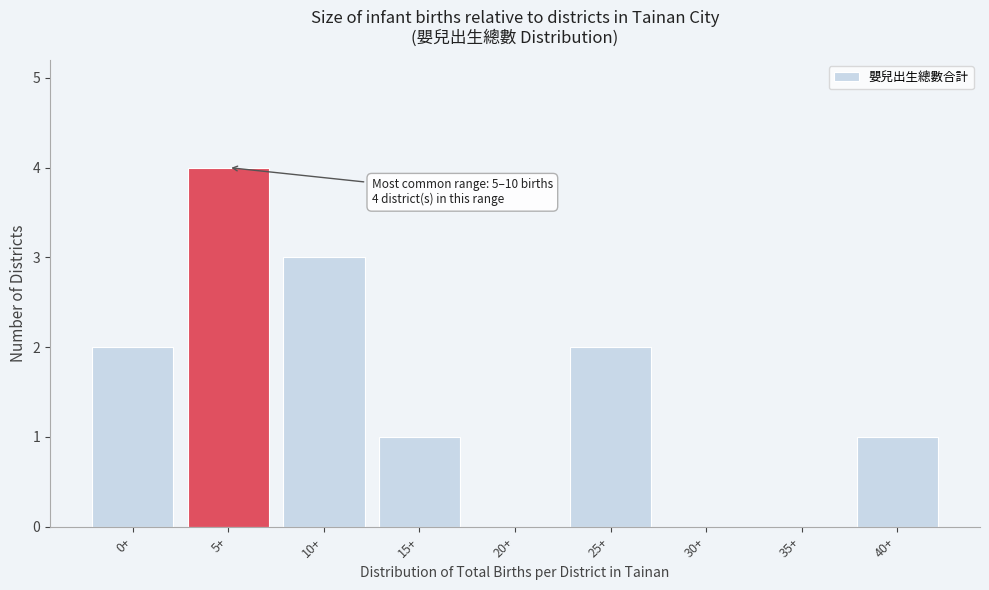

Reading left to right, extract all data points from this chart.

0+=2	5+=4	10+=3	15+=1	20+=0	25+=2	30+=0	35+=0	40+=1